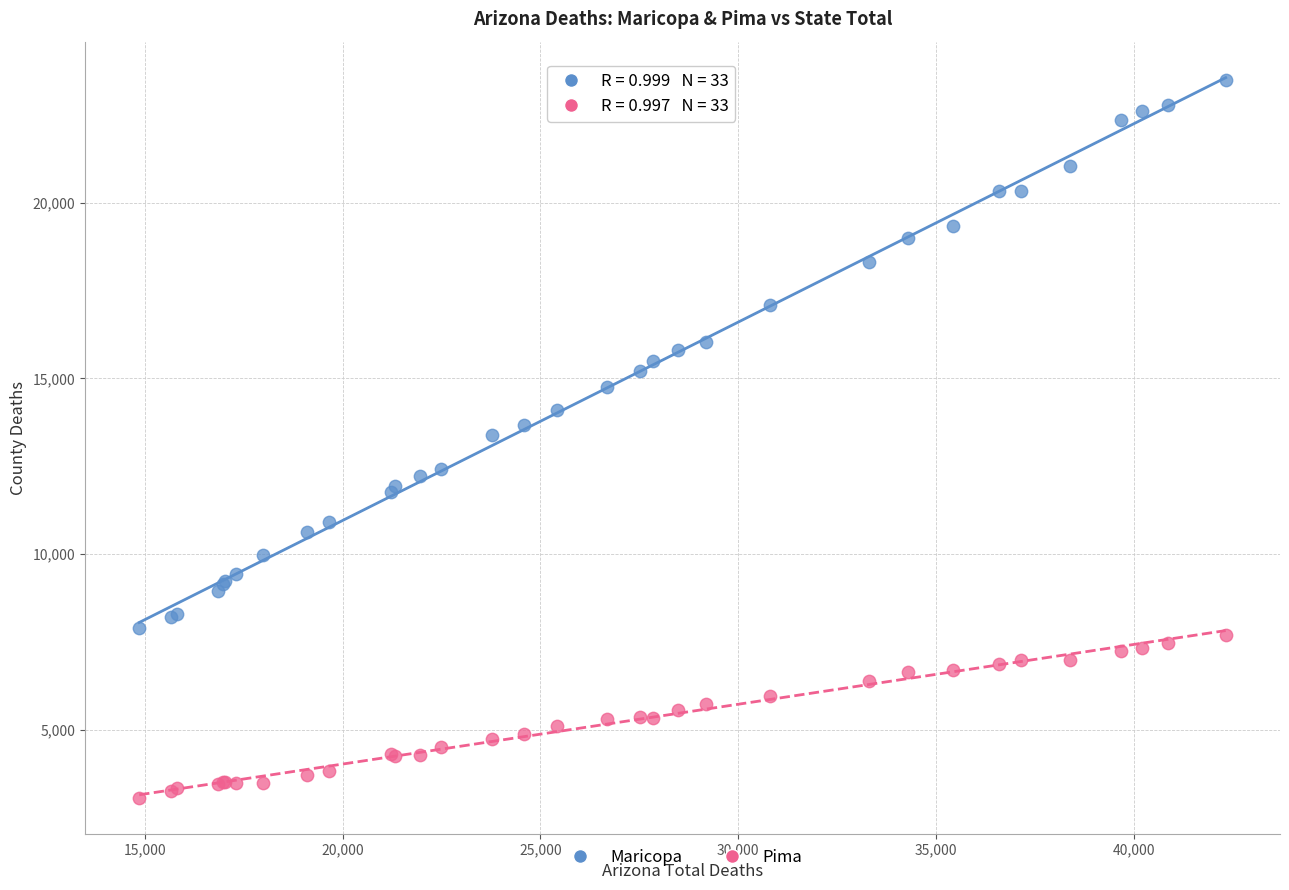

What are all the series names shown in the legend?

Maricopa, Pima